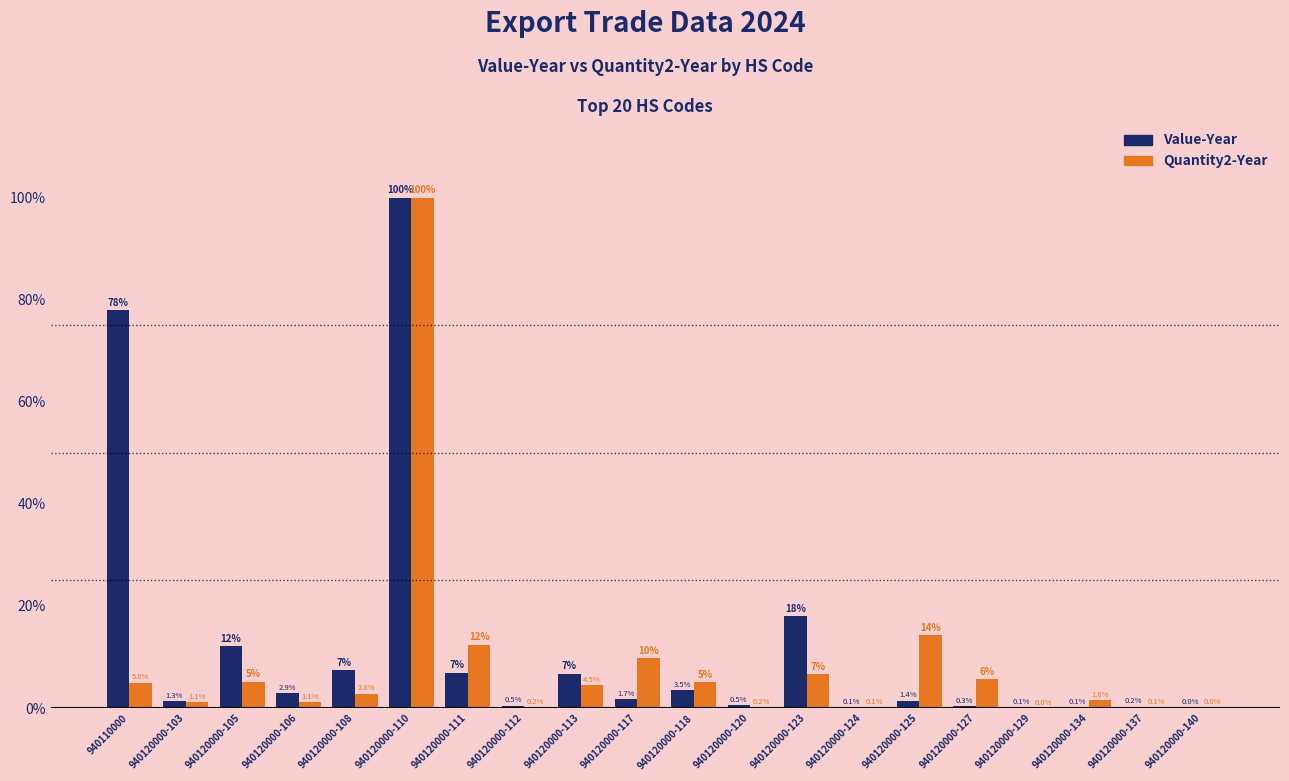

Which series changed the most between 940120000-123 and 940120000-134?

Value-Year